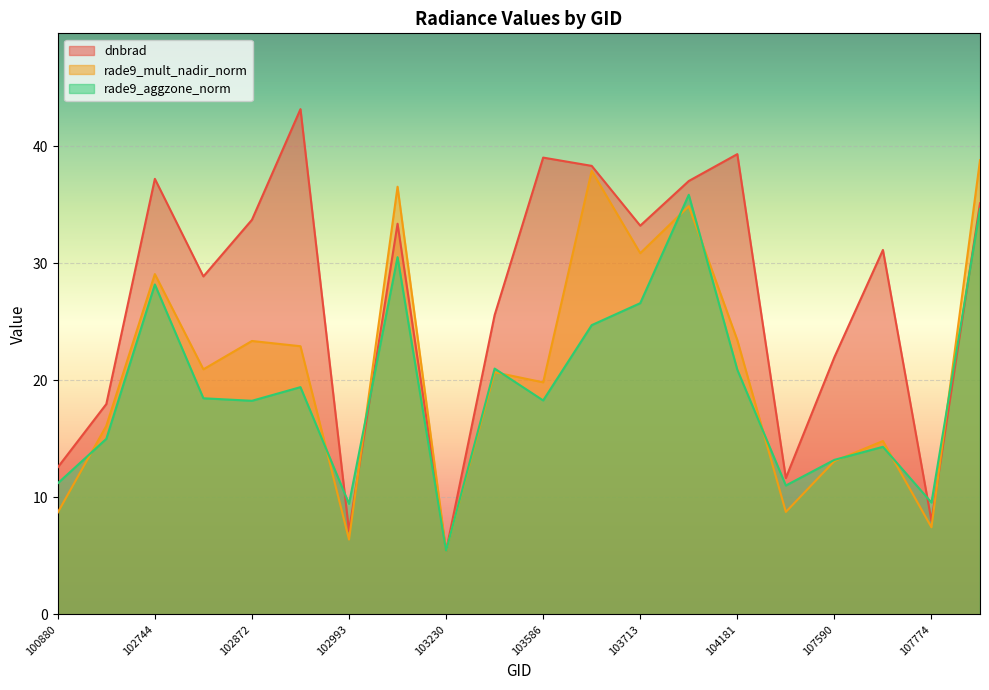

How many data points does each series have?

20